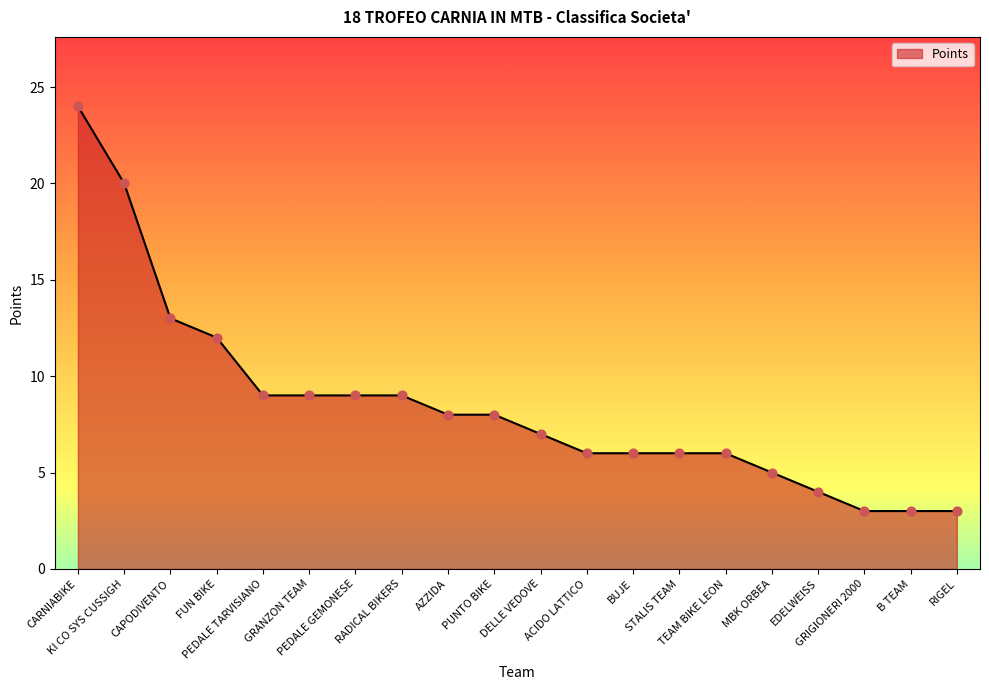

What is the greatest value displayed?

24